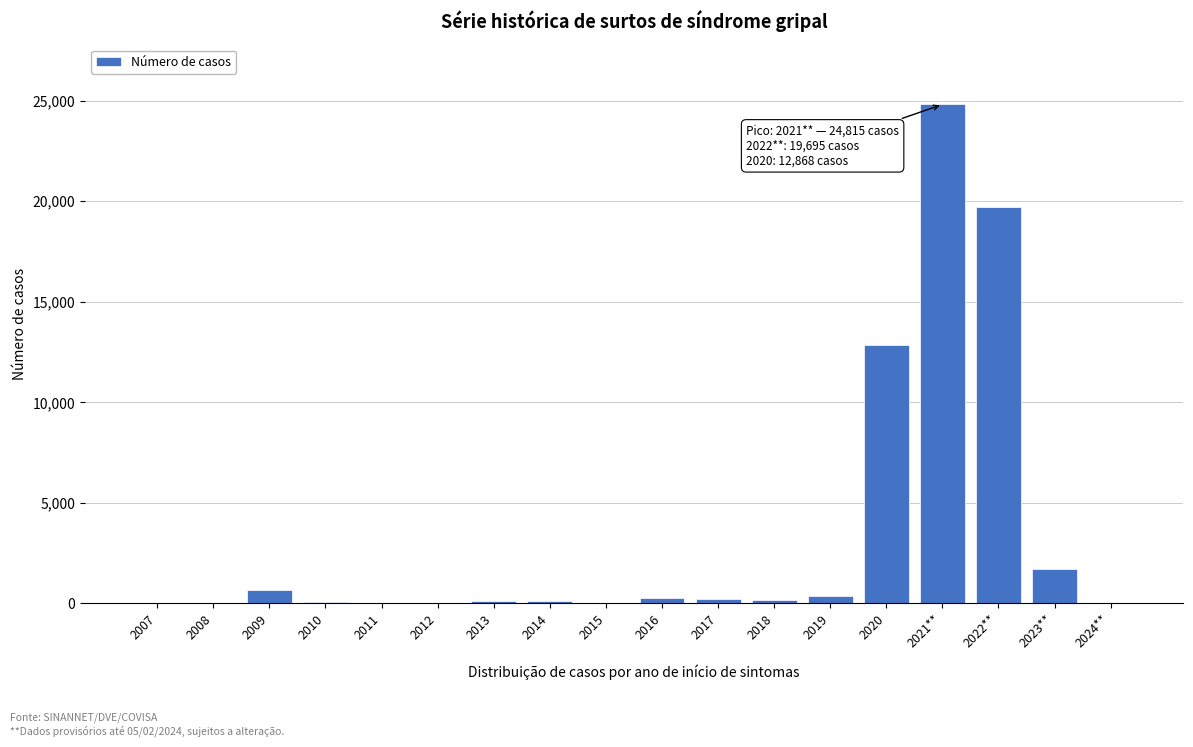

Is it true that the value at 2021** is 24815?

True